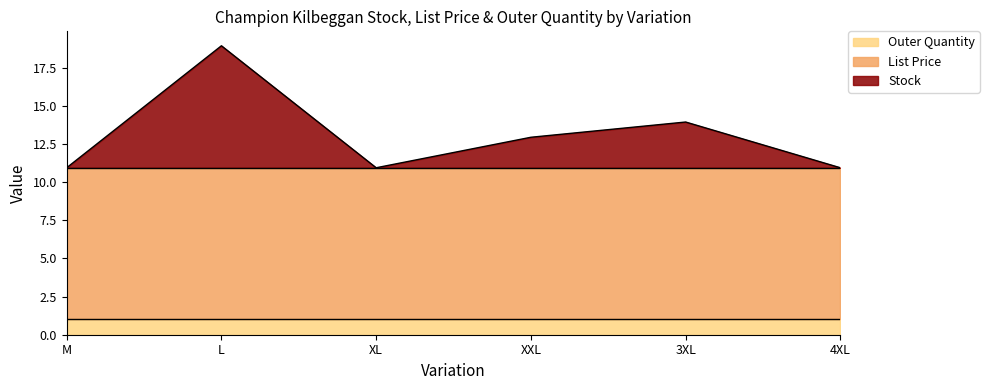

What is the total value across all series at M?

10.9